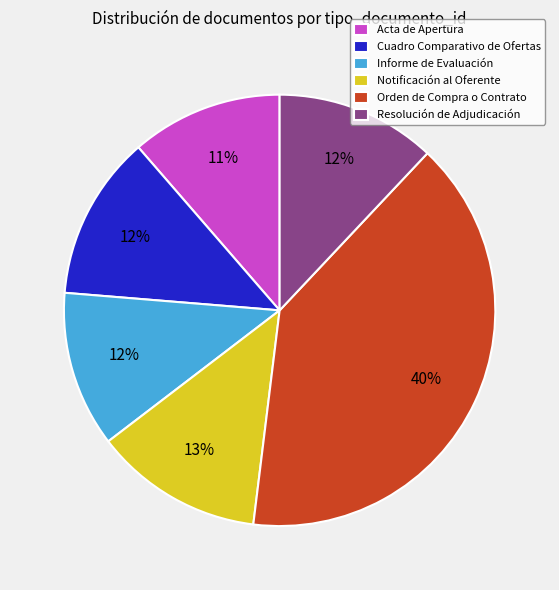

Approximately how many times larger is the value at Notificación al Oferente compared to Resolución de Adjudicación?

1.1